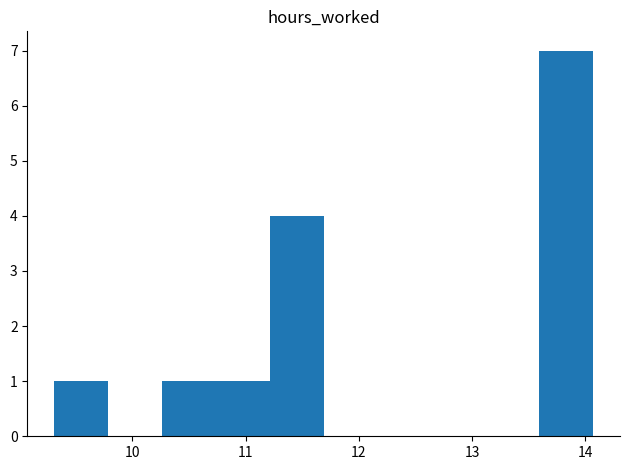

Reading left to right, list every bar in this chart as the range it spans on the x-axis followed by its height. Neither the bar edges nor the heights are printed on the chart, so give them approximately, as read against the axes.

9.3 to 9.8: 1
9.8 to 10.3: 0
10.3 to 10.7: 1
10.7 to 11.2: 1
11.2 to 11.7: 4
11.7 to 12.2: 0
12.2 to 12.6: 0
12.6 to 13.1: 0
13.1 to 13.6: 0
13.6 to 14.1: 7